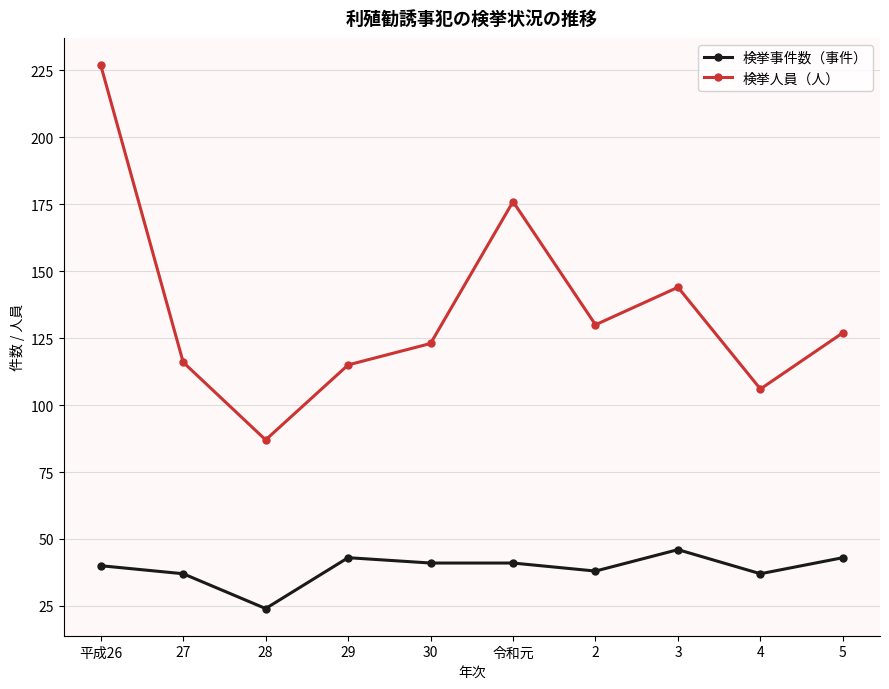

List the series in order of their overall mean, lowest first.

検挙事件数（事件）, 検挙人員（人）